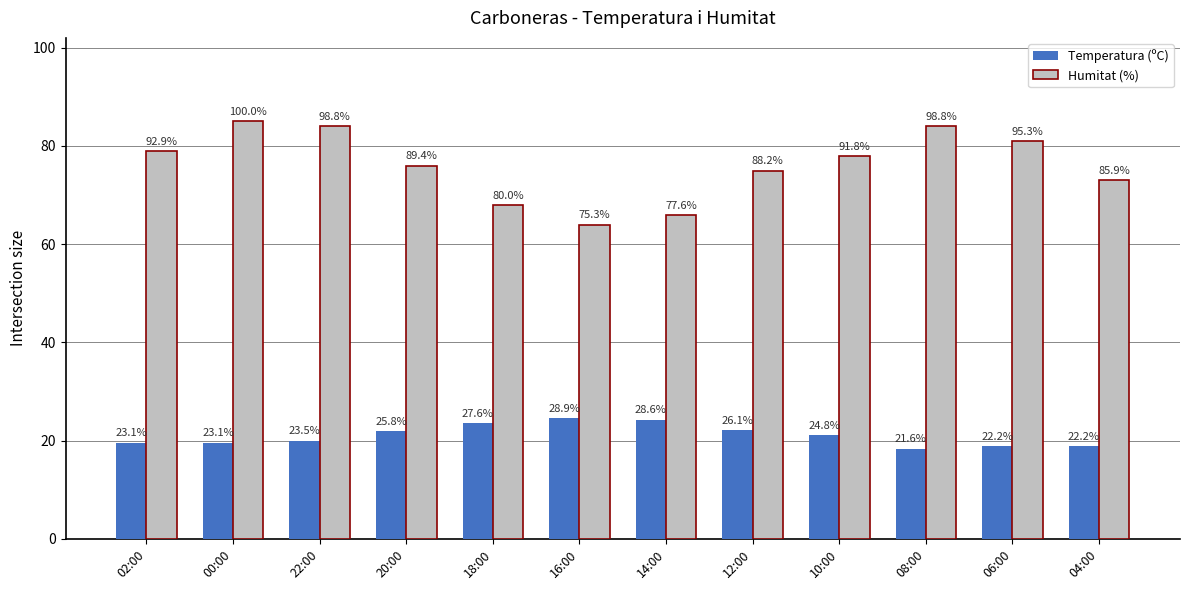

What is the difference between the maximum and minimum values in the Temperatura (ºC) series?

6.2